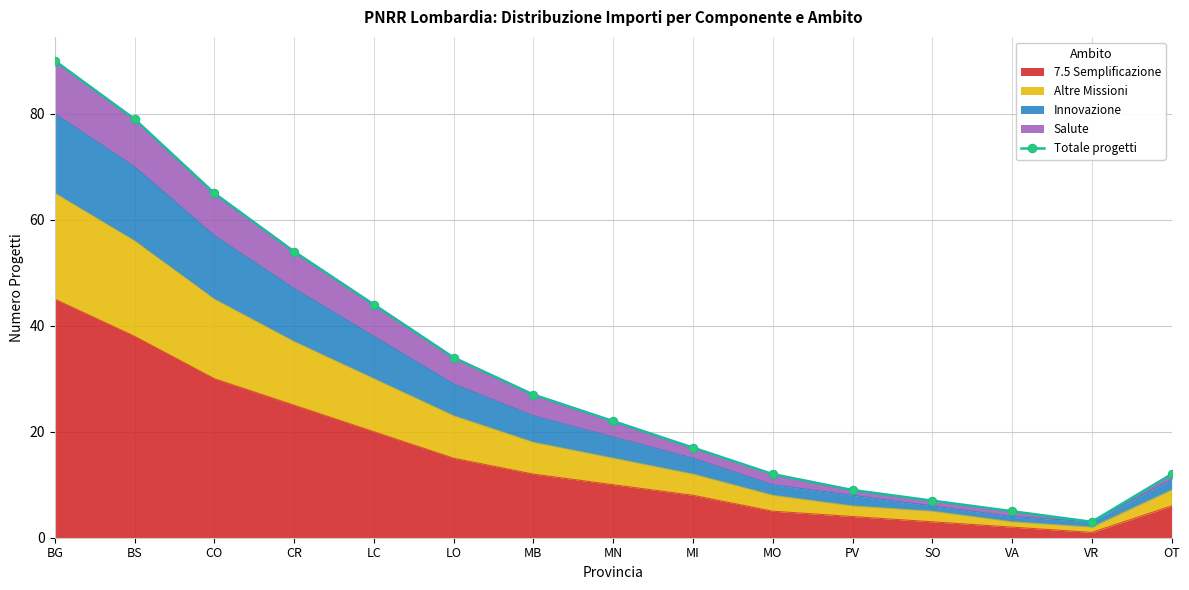

How many interior local valleys (lower than both neighbors) does the data have?

1